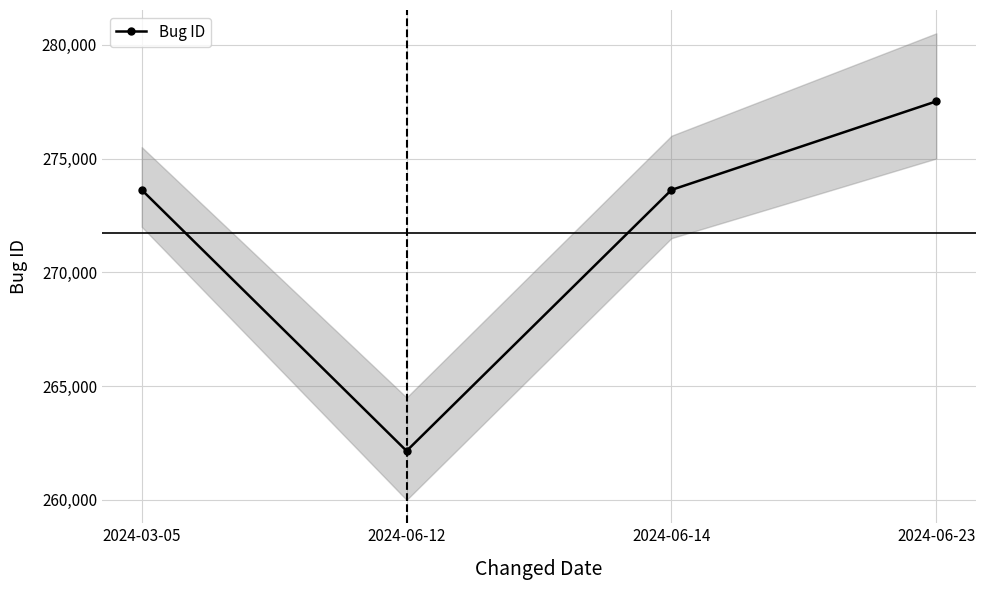

What is the label of the 4th point from the left?

2024-06-23